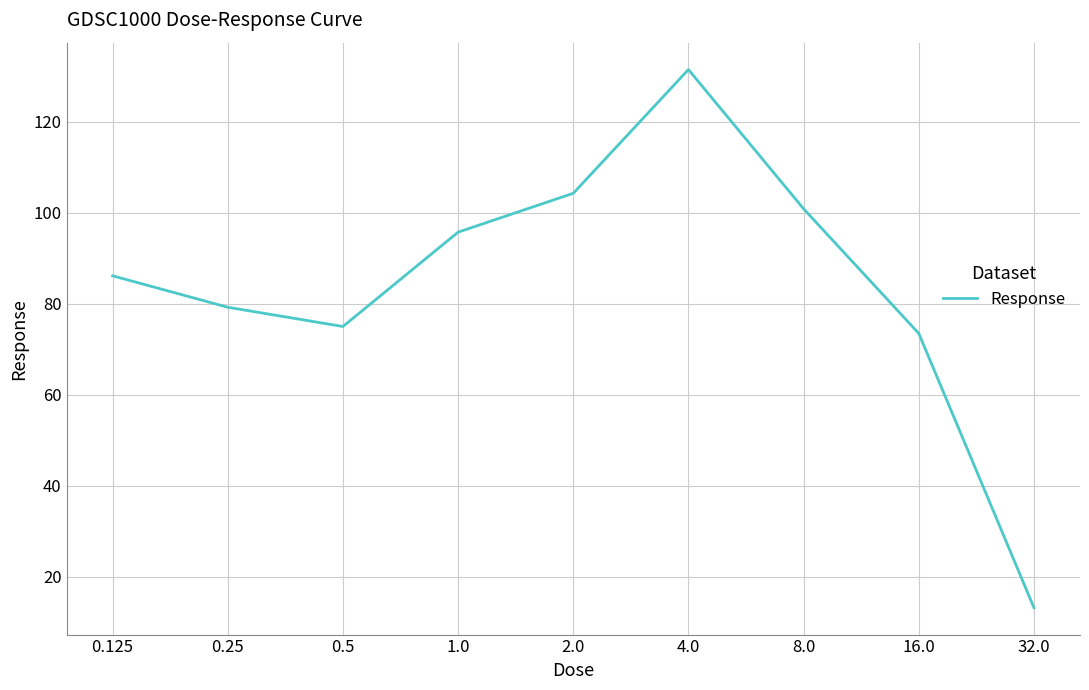

What is the difference between the maximum and minimum values?

118.3